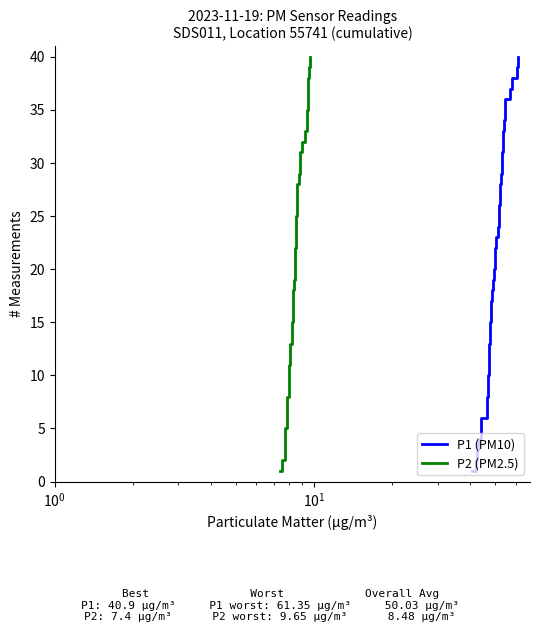

How many distinct data groups are displayed?

2